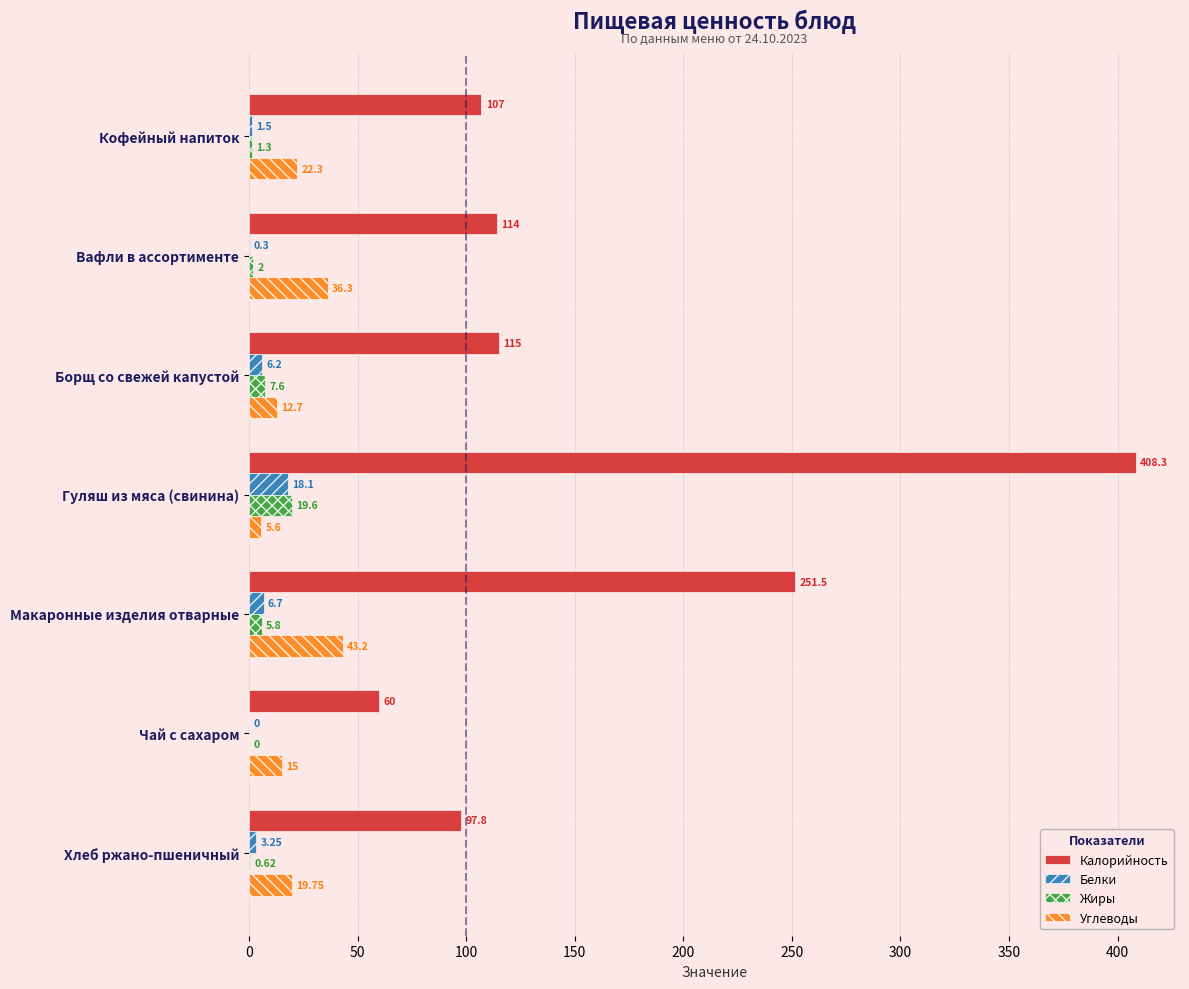

What is the sum of all Калорийность values?

1153.6